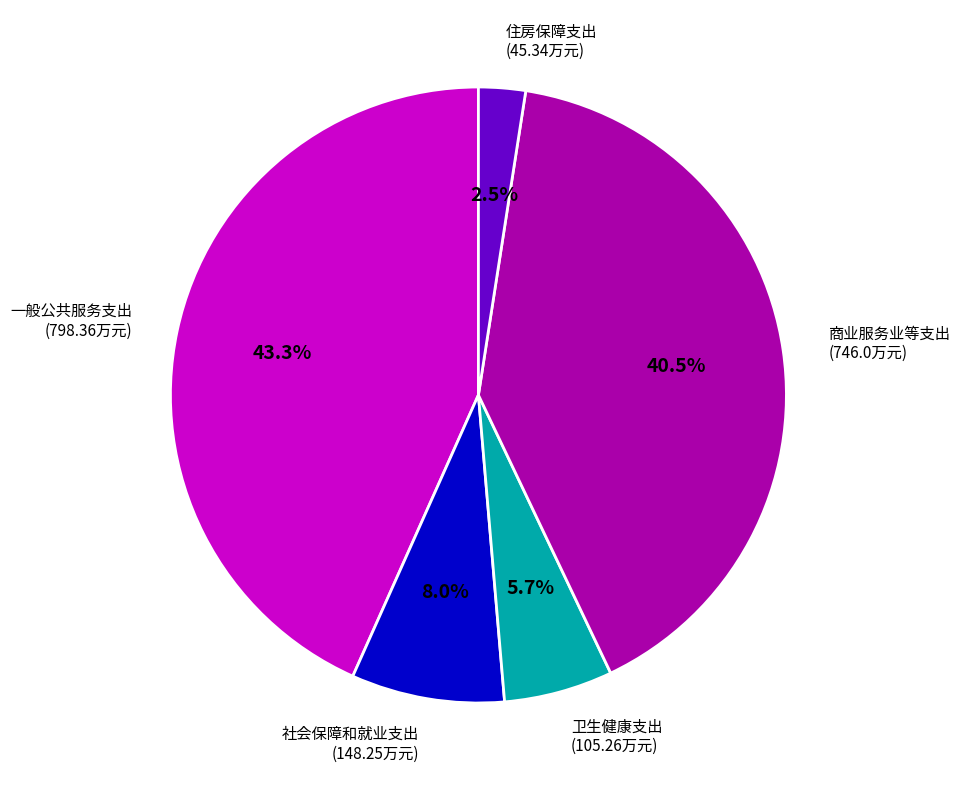

Is there a majority slice in this chart?

No